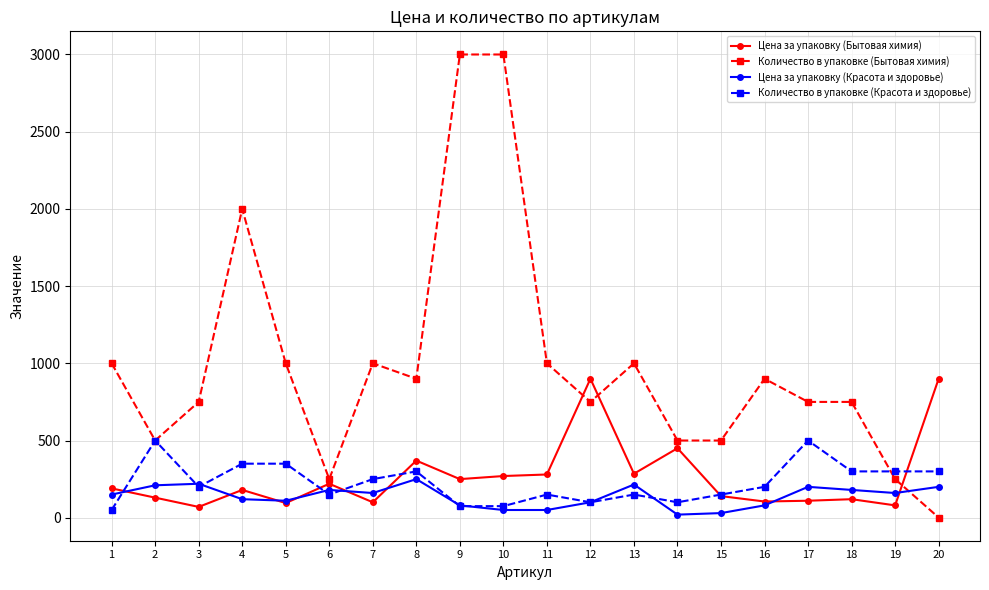

What is the maximum value for Цена за упаковку (Бытовая химия)?

900